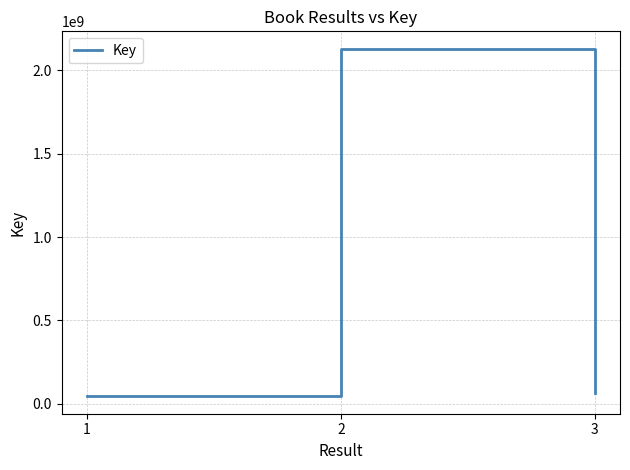

What is the ratio of the value at 2 to the value at 1?

47.6